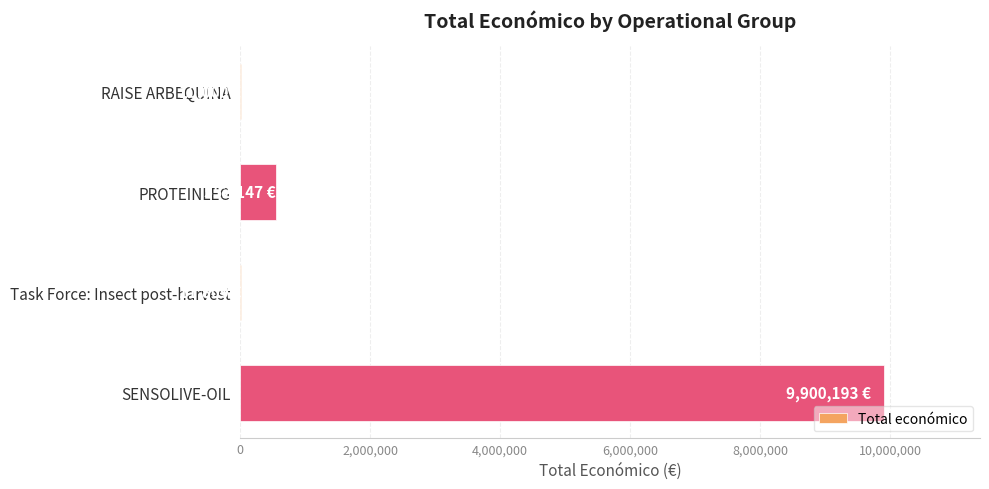

What is the sum of all values?

10474149